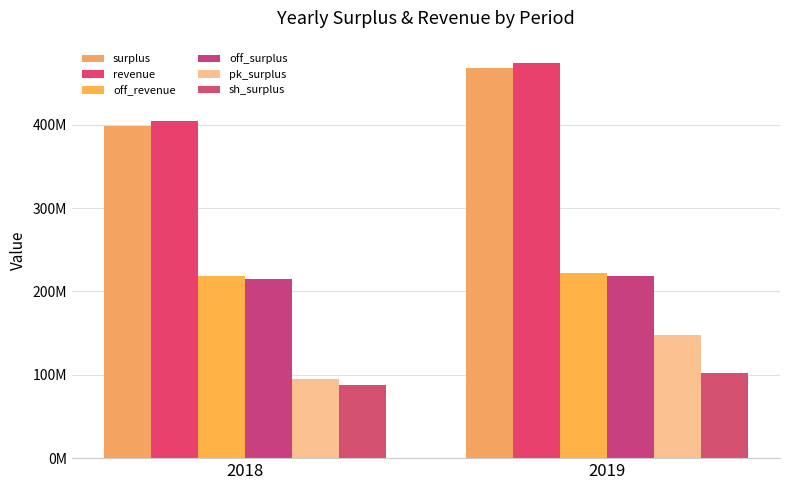

Are the bars horizontal?

No